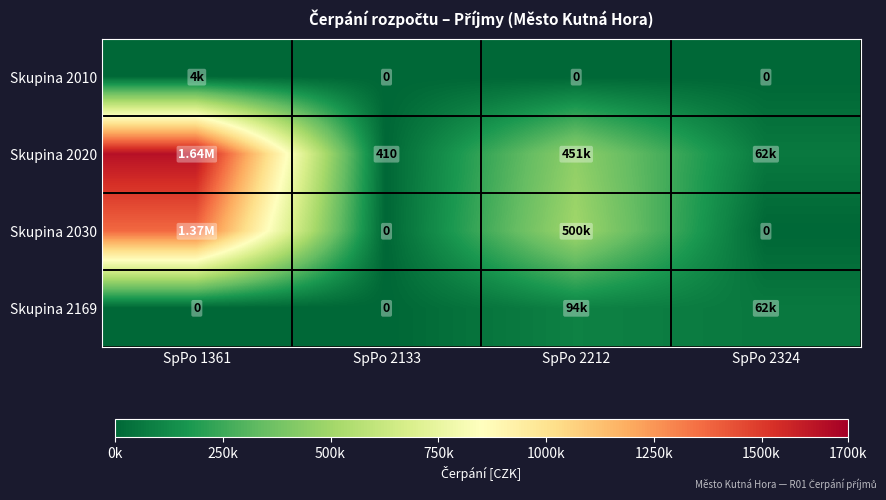

Which series has the largest total across all categories?

Skupina 2020